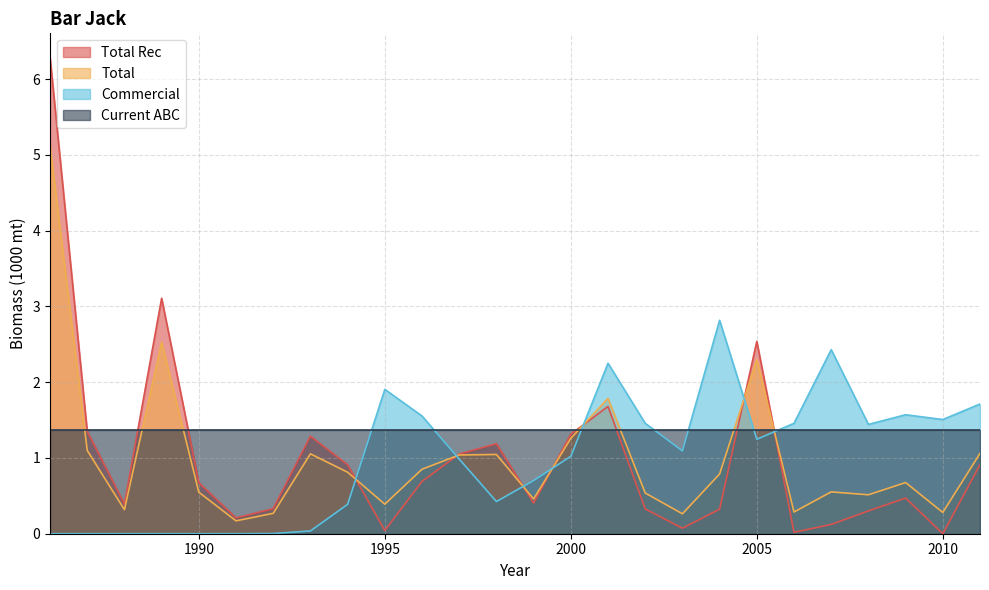

Reading right to left, list all the values displayed in this chart.

Total Rec: 0.9	0.0	0.5	0.3	0.1	0.0	2.5	0.3	0.1	0.3	1.7	1.3	0.4	1.2	1.1	0.7	0.0	0.9	1.3	0.3	0.2	0.7	3.1	0.4	1.4	6.3
Total: 1.1	0.3	0.7	0.5	0.6	0.3	2.3	0.8	0.3	0.5	1.8	1.3	0.5	1.0	1.0	0.9	0.4	0.8	1.1	0.3	0.2	0.5	2.5	0.3	1.1	5.1
Commercial: 1.7	1.5	1.6	1.4	2.4	1.5	1.2	2.8	1.1	1.5	2.2	1.0	0.7	0.4	1.0	1.6	1.9	0.4	0.0	0.0	0.0	0.0	0.0	0.0	0.0	0.0